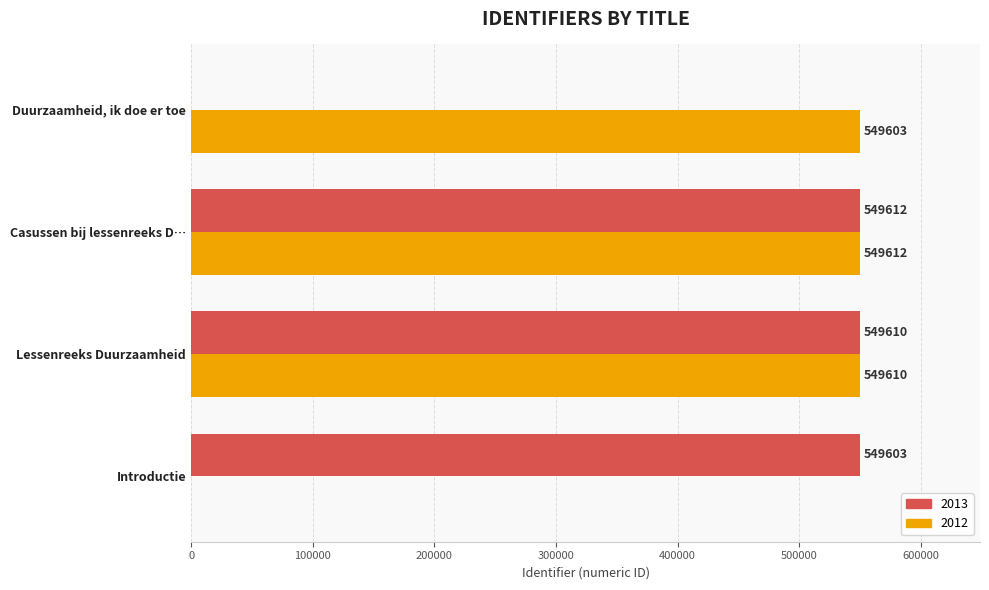

What is the maximum value for 2013?

549612